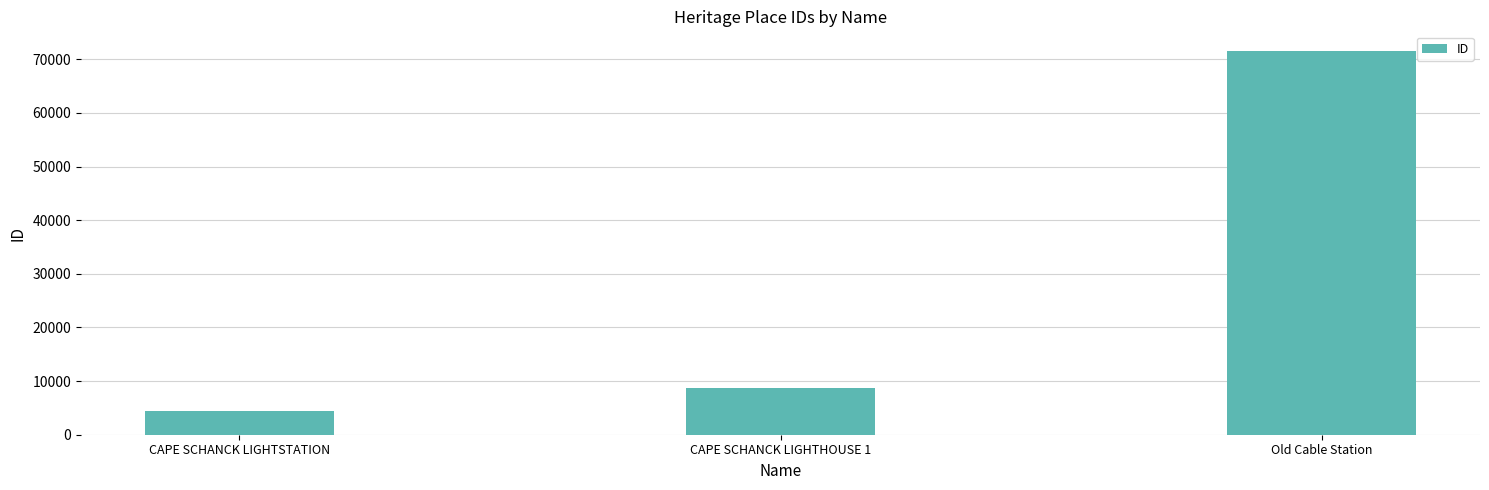

Does the chart contain any negative values?

No